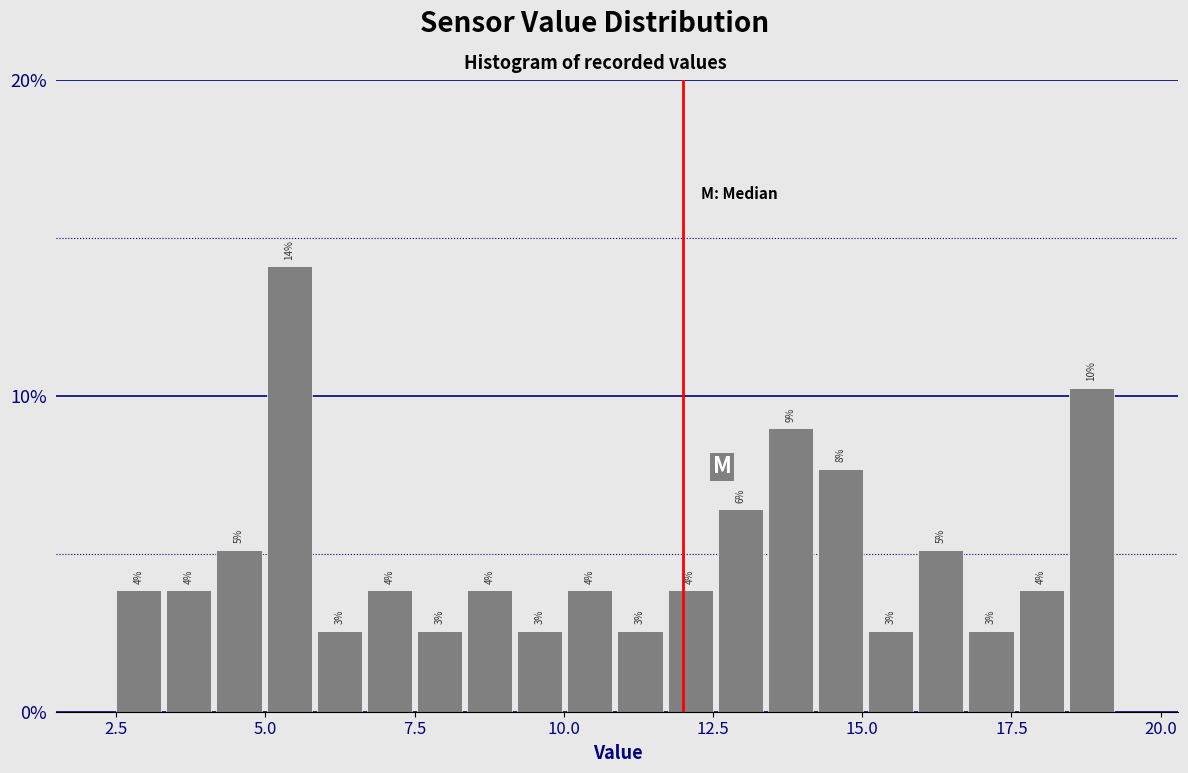

Read against the x-axis, roughly where is the centre of the tallest bar?

5.5